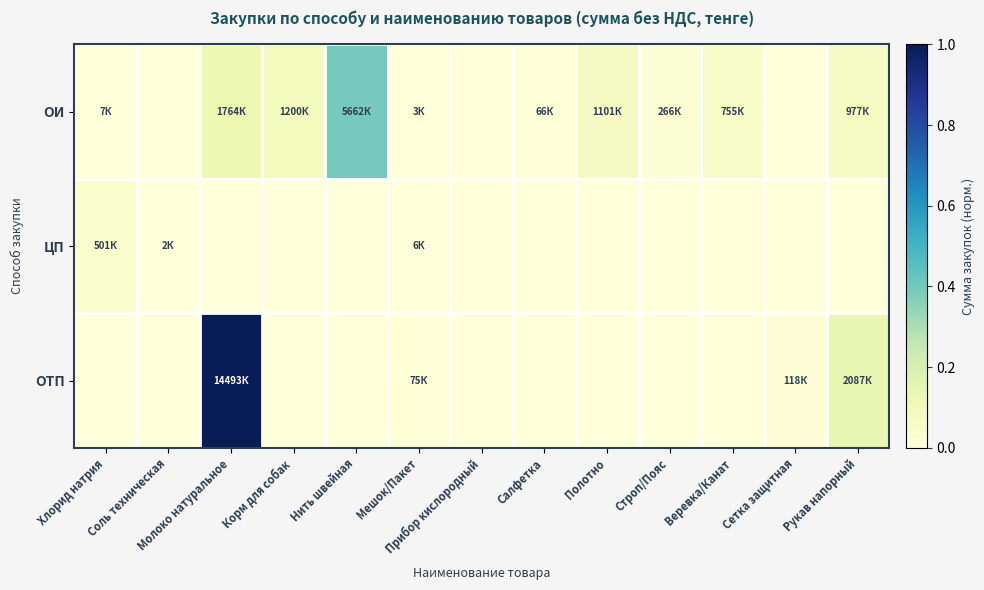

Reading right to left, transcribe all the data shown in this chart.

ОИ: Рукав напорный=0.1	Сетка защитная=0.0	Веревка/Канат=0.1	Строп/Пояс=0.0	Полотно=0.1	Салфетка=0.0	Прибор кислородный=0.0	Мешок/Пакет=0.0	Нить швейная=0.4	Корм для собак=0.1	Молоко натуральное=0.1	Соль техническая=0.0	Хлорид натрия=0.0
ЦП: Рукав напорный=0.0	Сетка защитная=0.0	Веревка/Канат=0.0	Строп/Пояс=0.0	Полотно=0.0	Салфетка=0.0	Прибор кислородный=0.0	Мешок/Пакет=0.0	Нить швейная=0.0	Корм для собак=0.0	Молоко натуральное=0.0	Соль техническая=0.0	Хлорид натрия=0.0
ОТП: Рукав напорный=0.1	Сетка защитная=0.0	Веревка/Канат=0.0	Строп/Пояс=0.0	Полотно=0.0	Салфетка=0.0	Прибор кислородный=0.0	Мешок/Пакет=0.0	Нить швейная=0.0	Корм для собак=0.0	Молоко натуральное=1.0	Соль техническая=0.0	Хлорид натрия=0.0